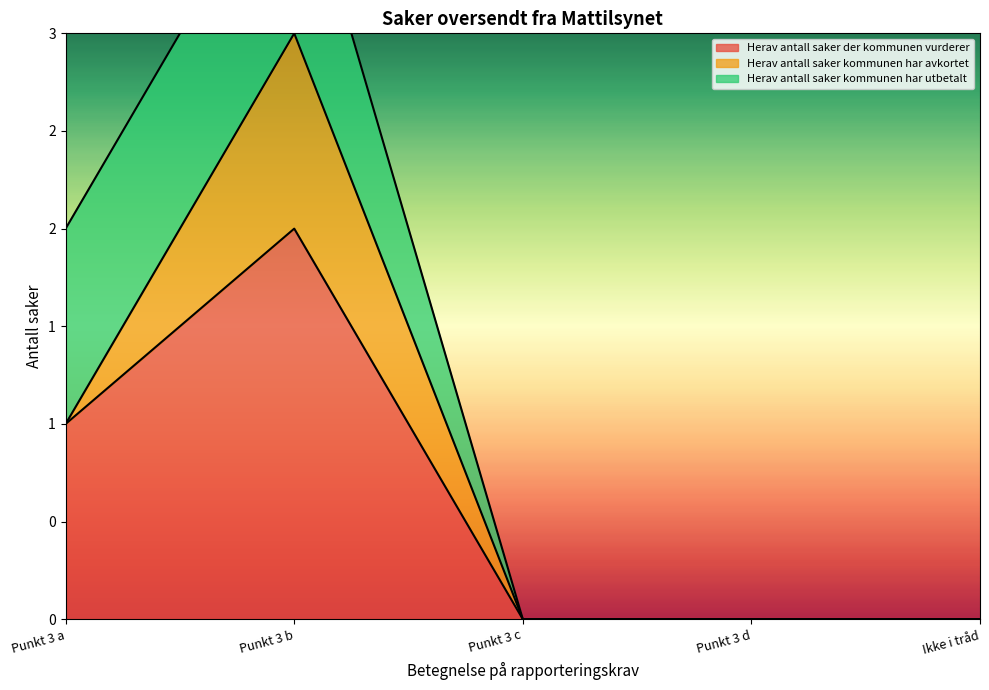

What position from the left is Punkt 3 d?

4